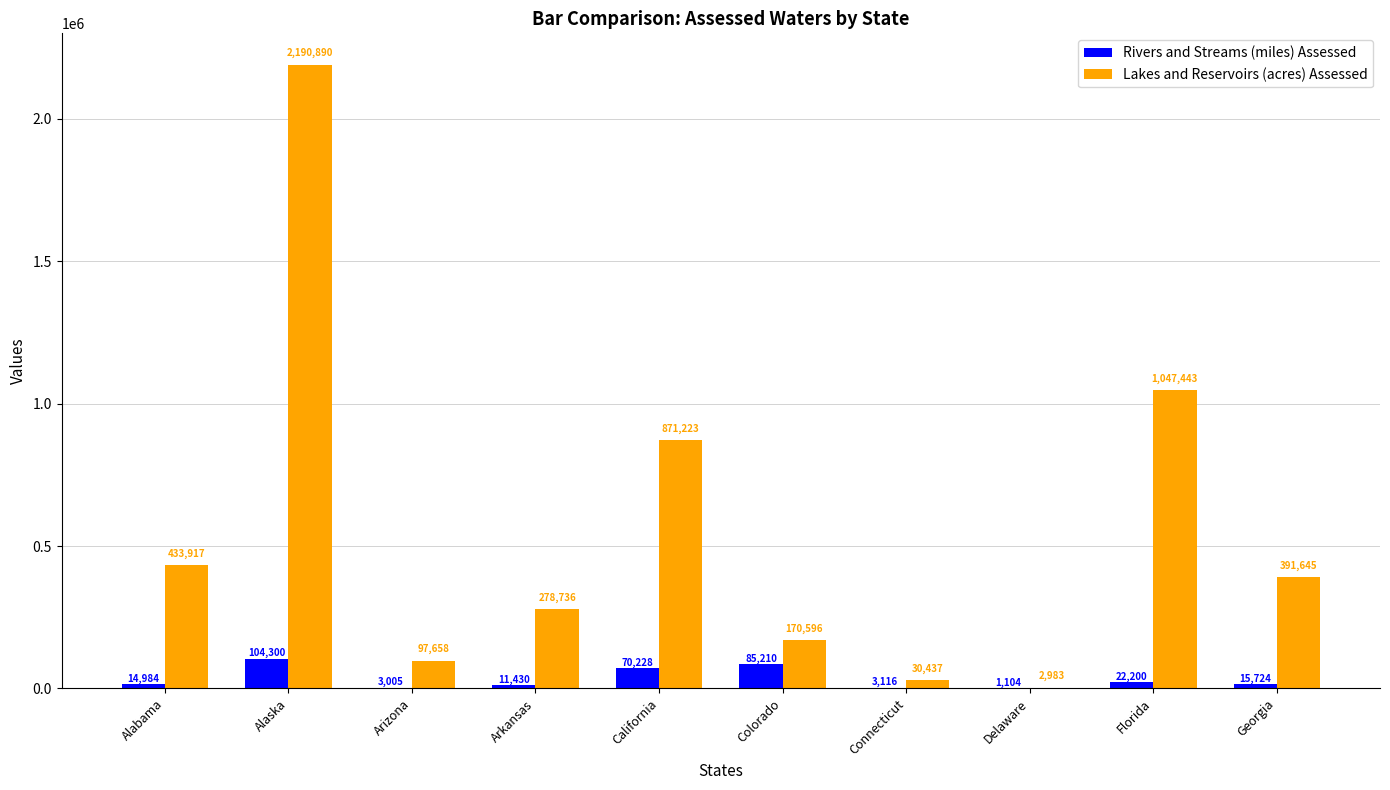

What is the maximum value shown in the chart?

2190890.0